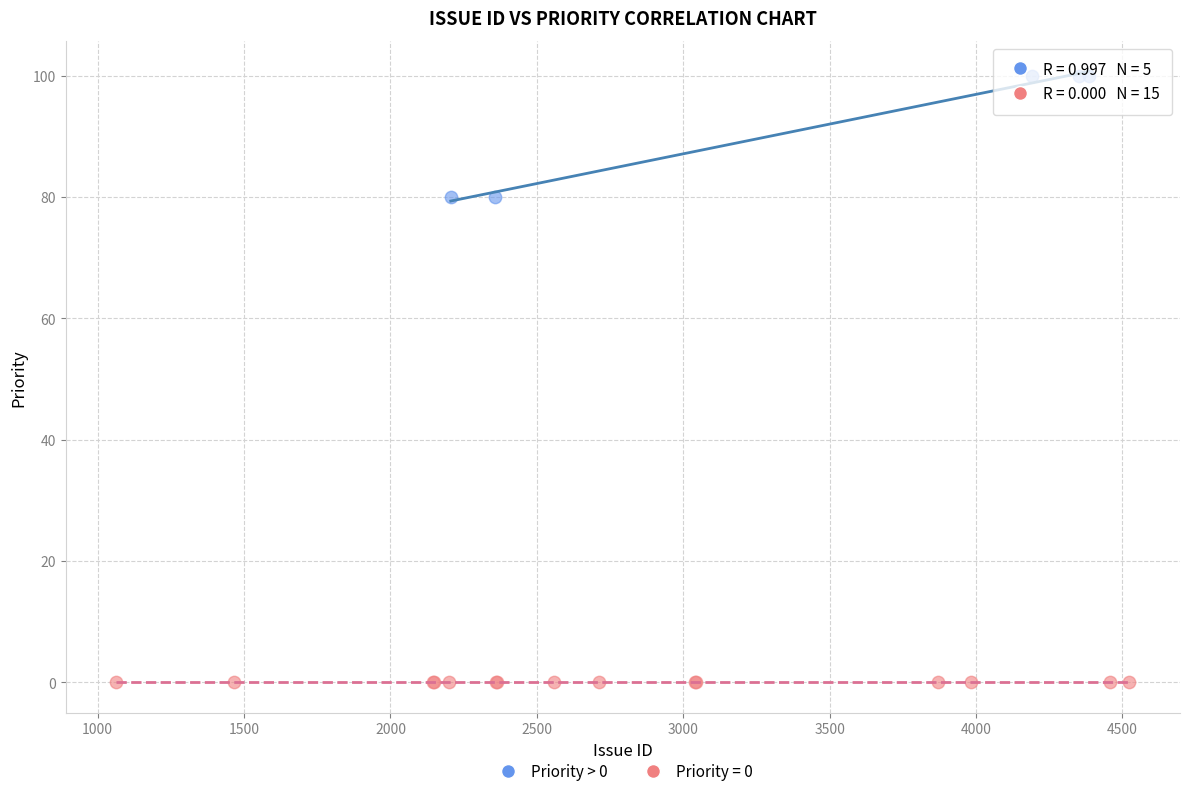

Which series contains the highest Y value?

Priority > 0